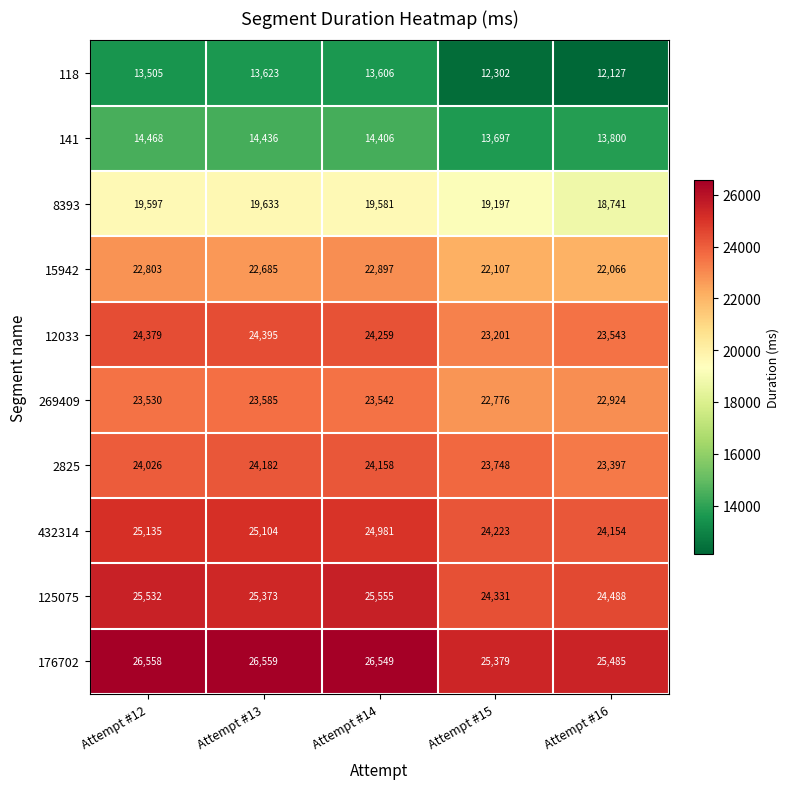

Count the number of categories in the chart.

5